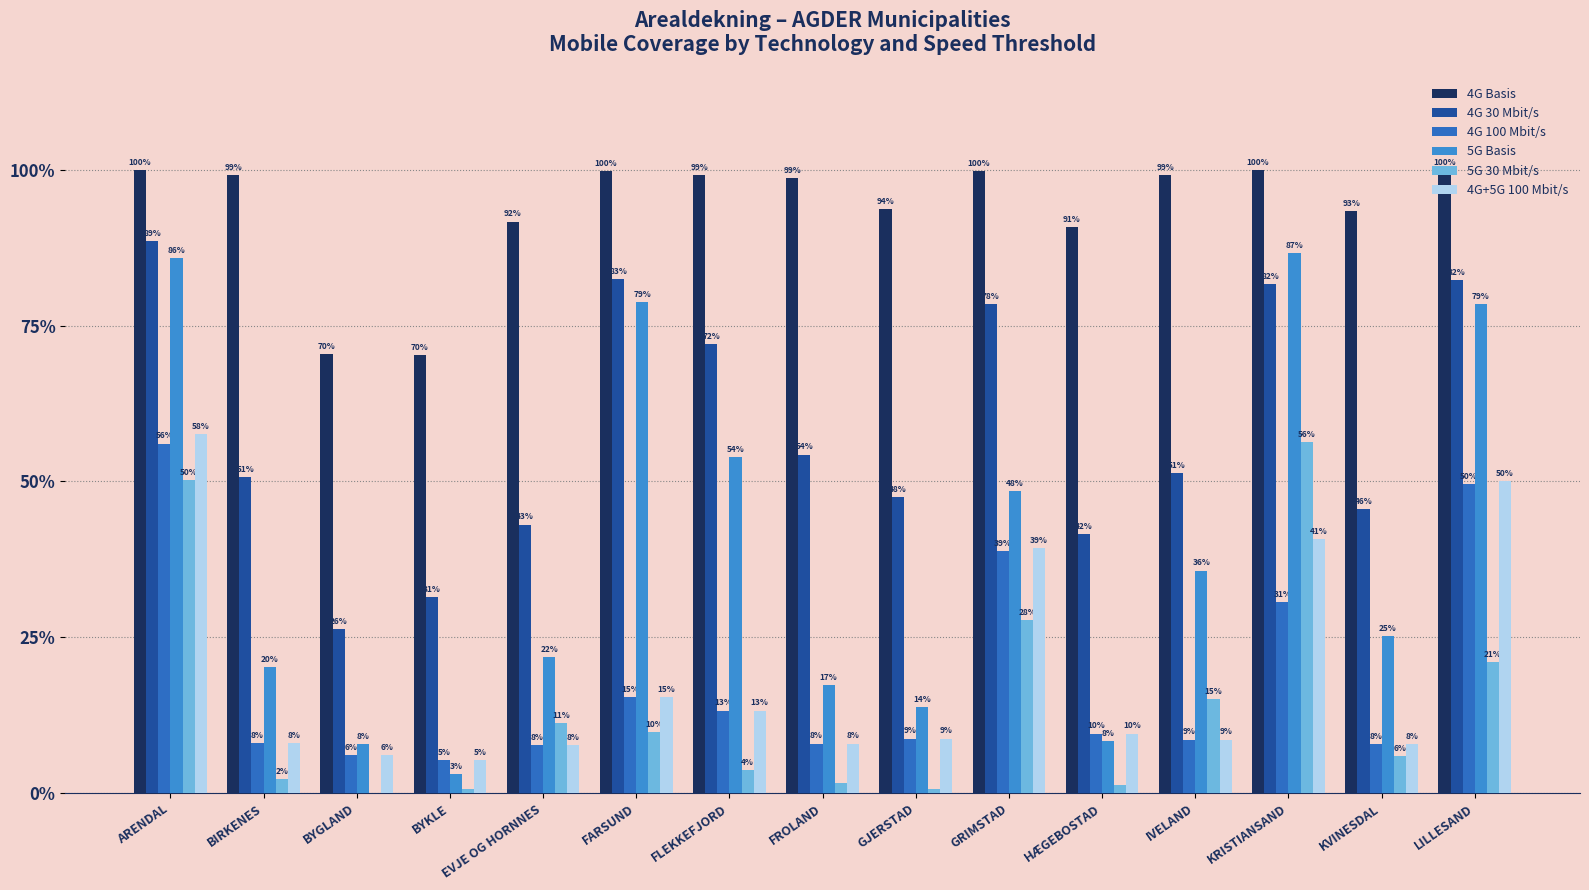

What is the difference between the maximum and second lowest values in the 4G 30 Mbit/s series?

57.2